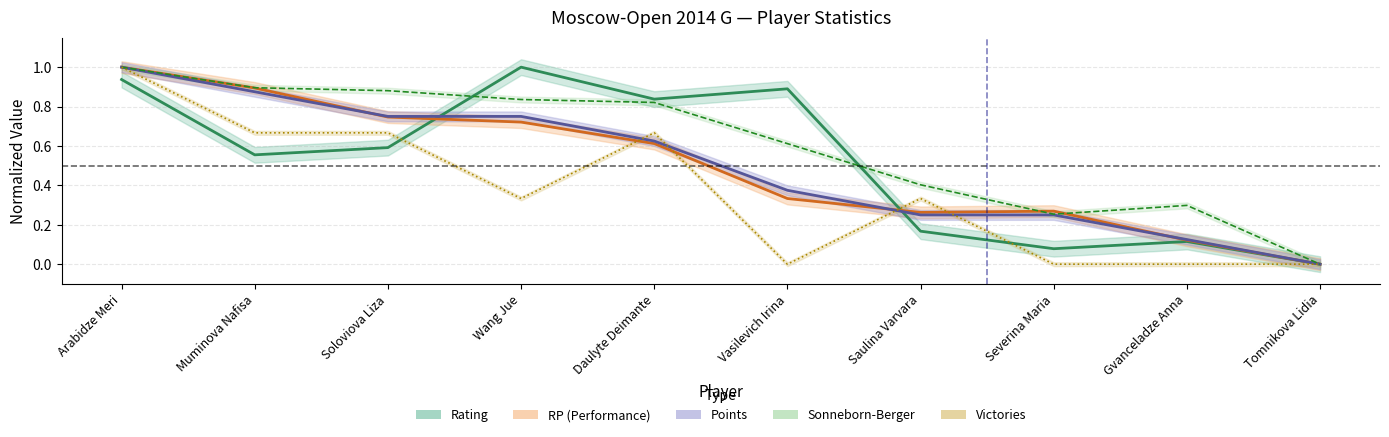

How many data points in Points are above 0?

9